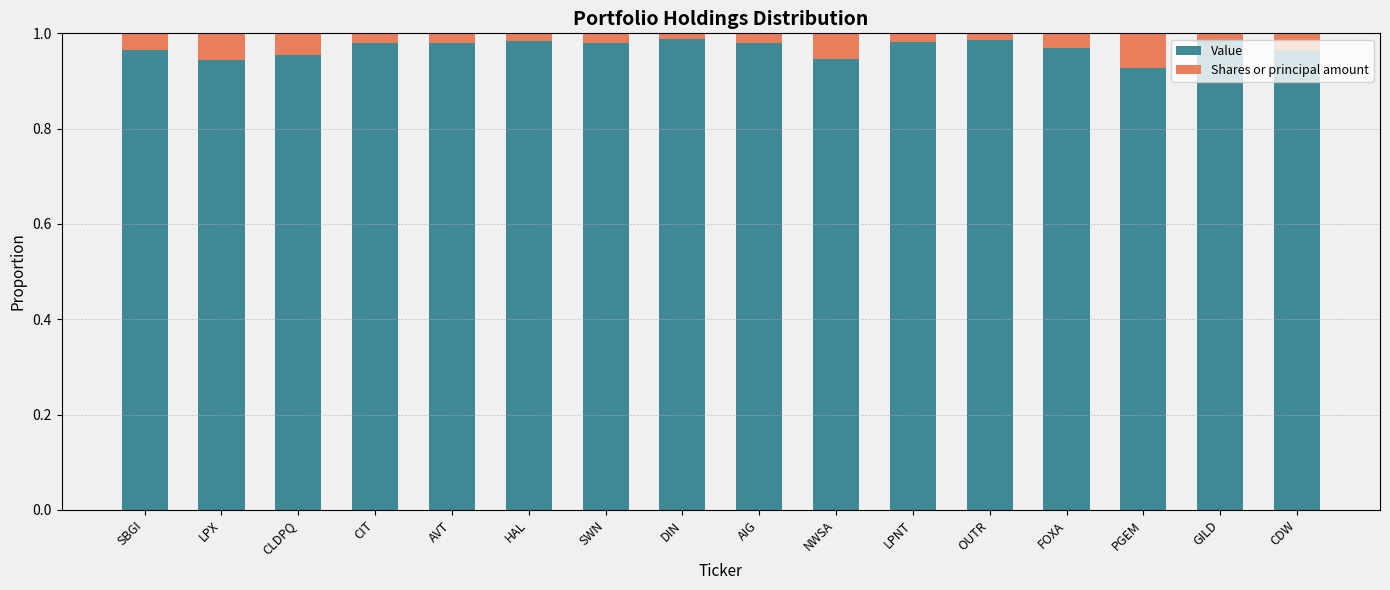

True or false: Value has a value of 1.3 at CLDPQ.

False